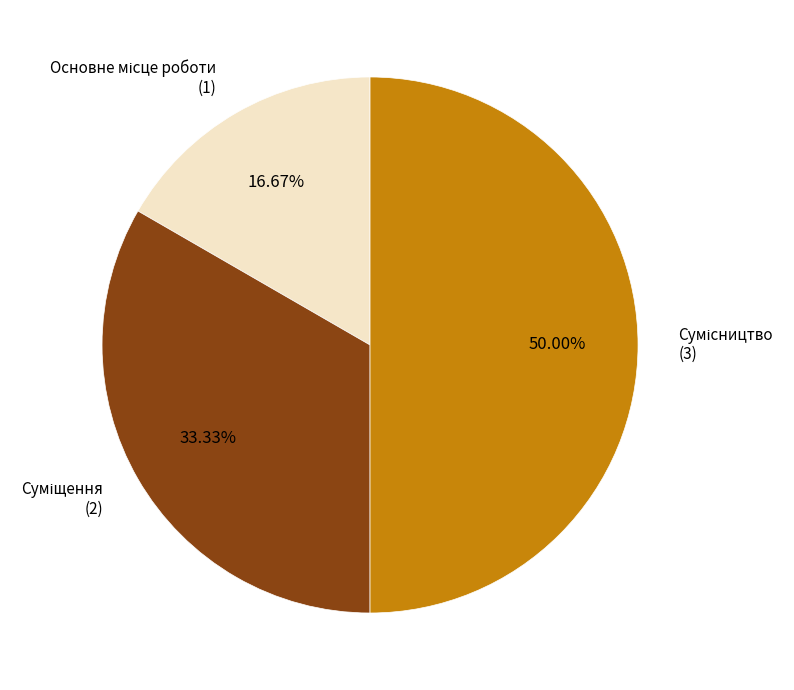

To the nearest percent, what portion does Суміщення represent?

33%